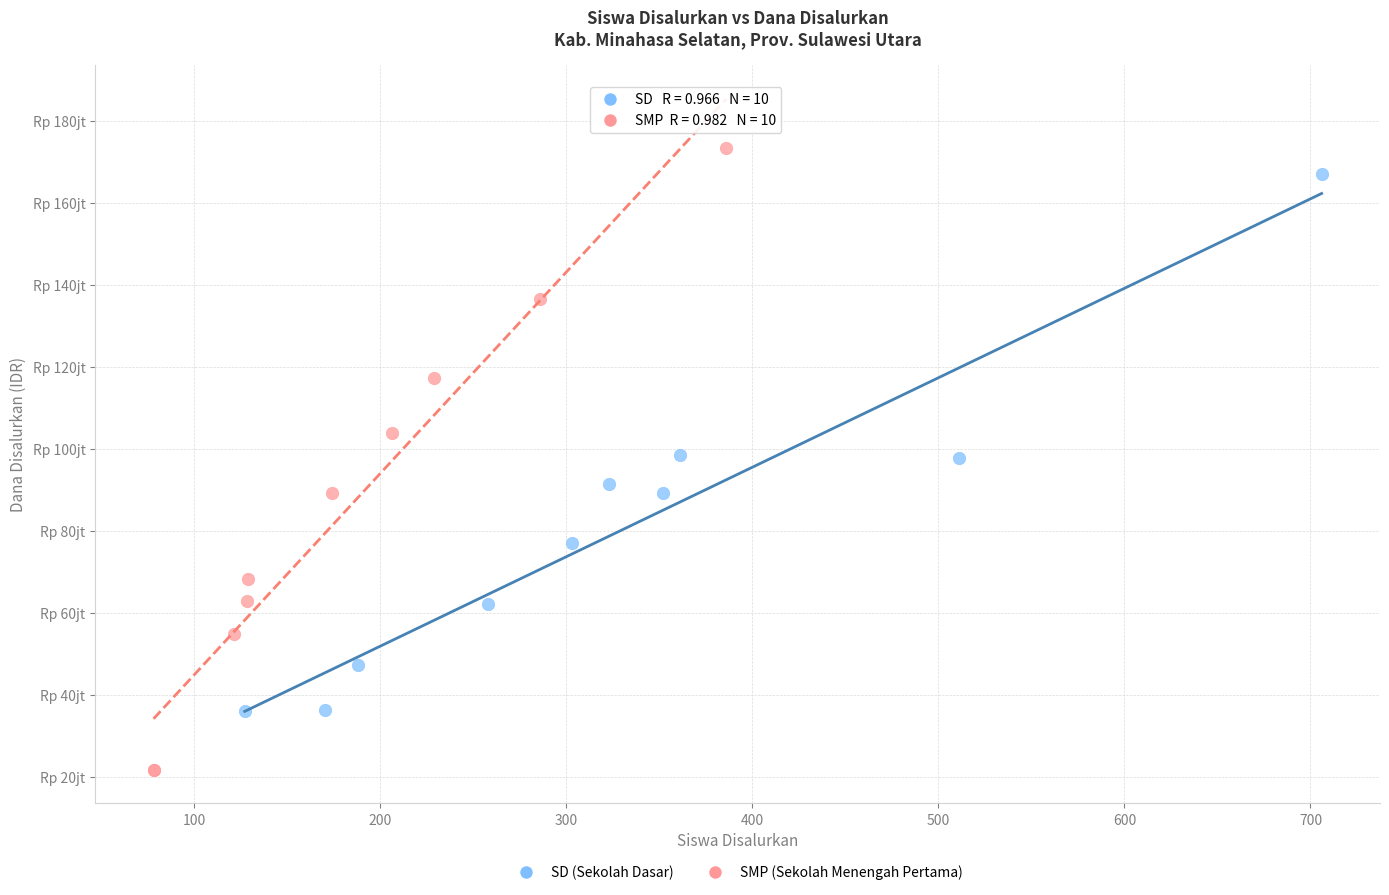

What are all the series names shown in the legend?

SD (Sekolah Dasar), SMP (Sekolah Menengah Pertama)